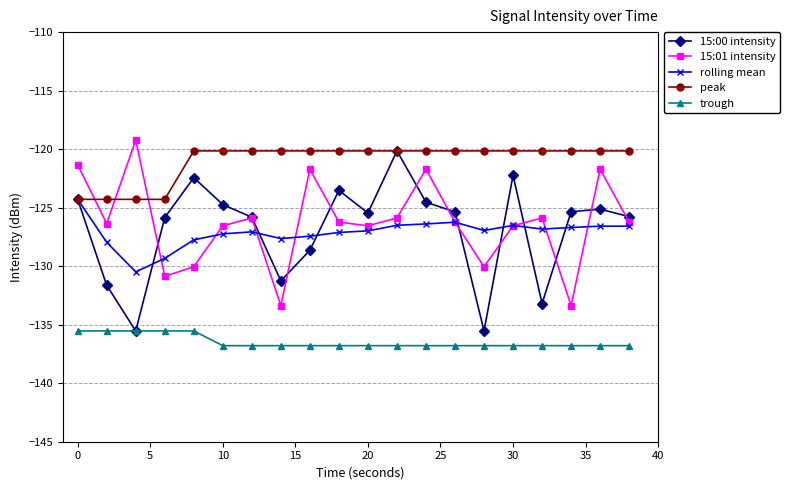

Which series has the largest total across all categories?

peak